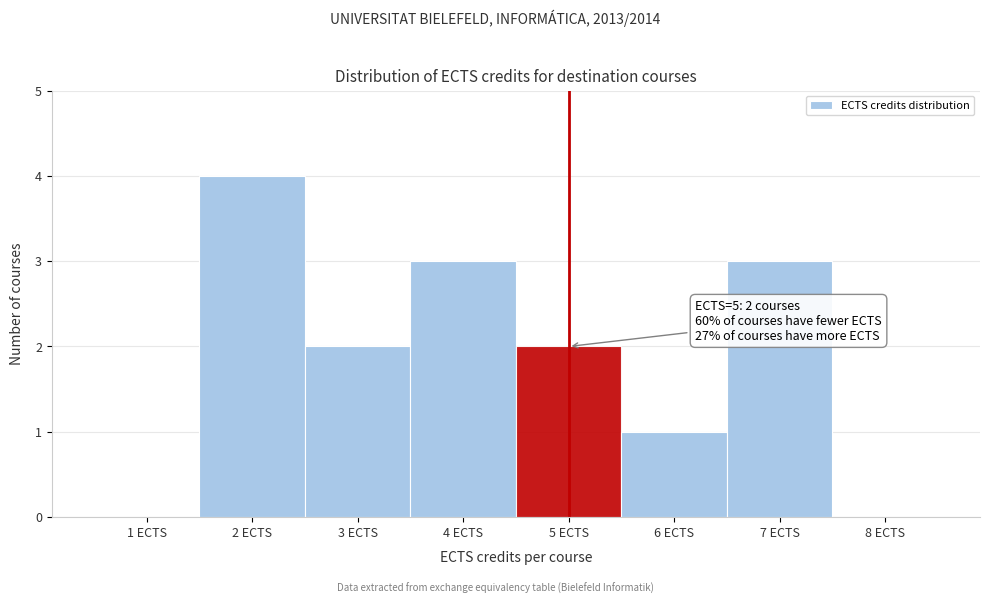

Which range on the x-axis has the tallest bar?

1.5 to 2.5